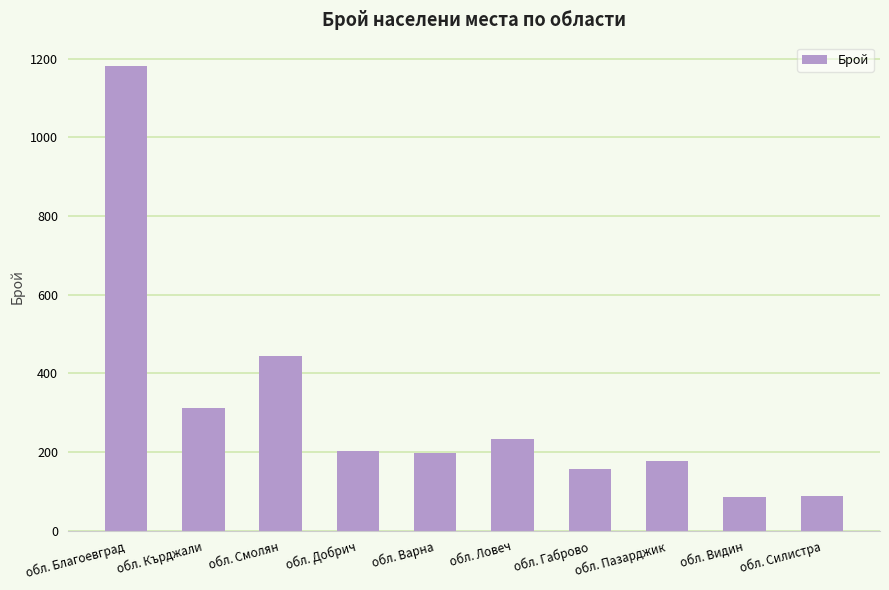

How many data points are less than 203?

5